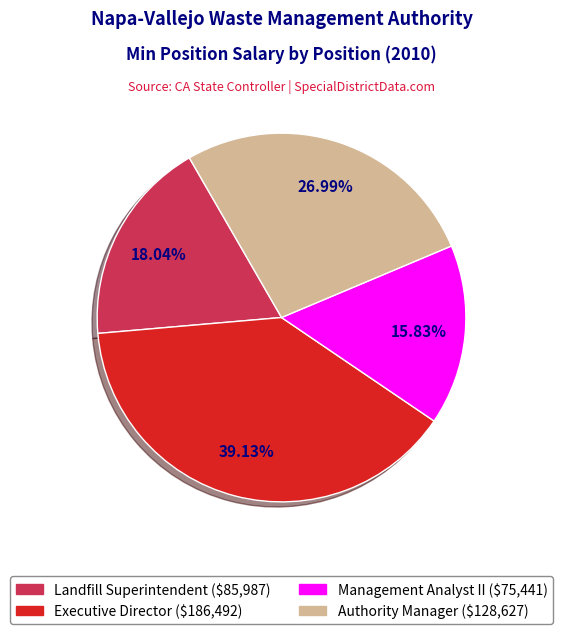

Count the number of slices in the pie.

4